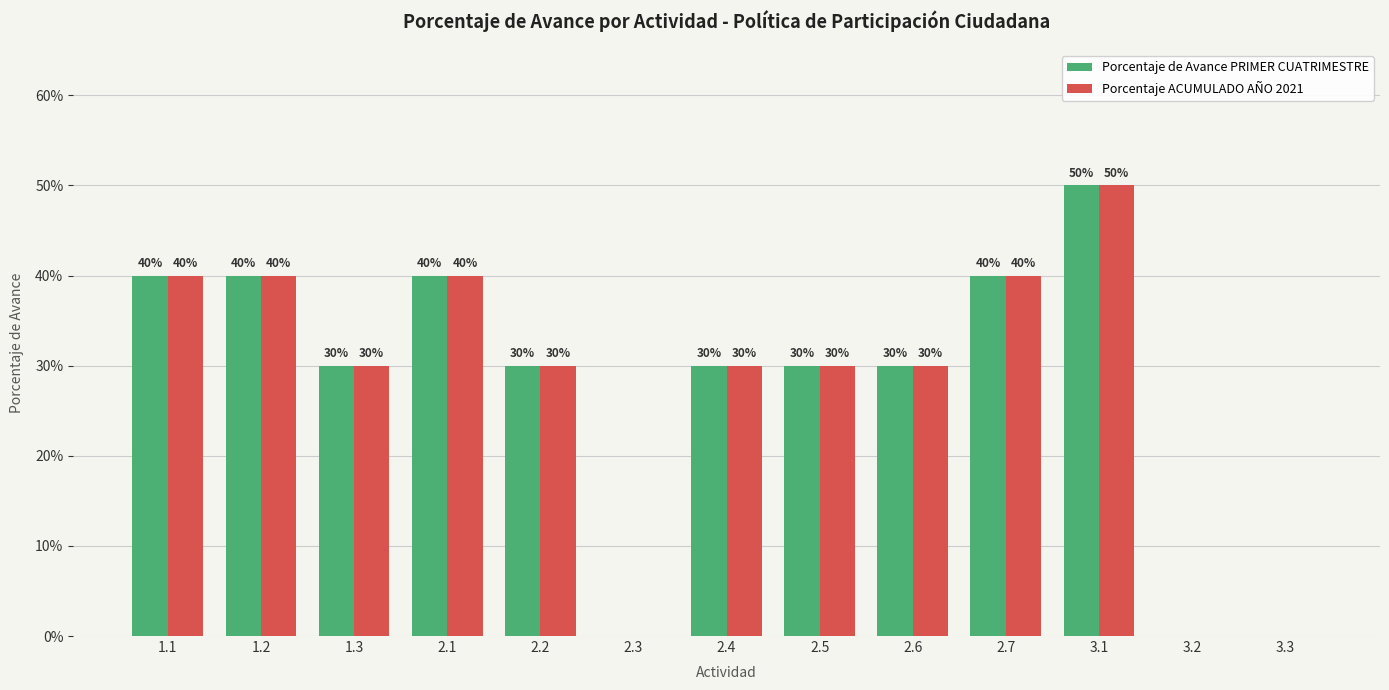

Are the bars grouped side by side (vs. stacked)?

Yes